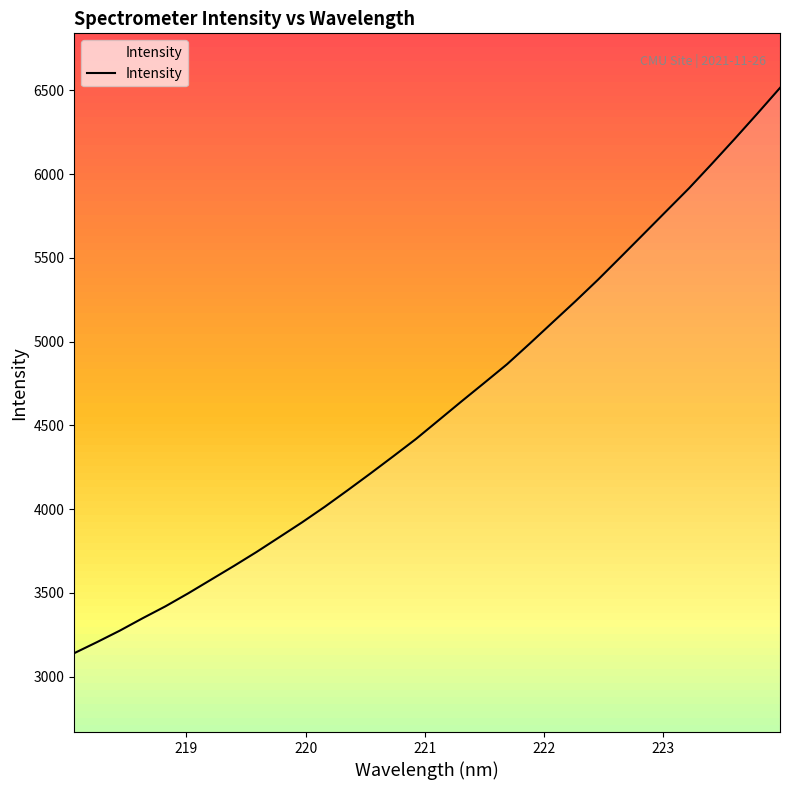

What is the difference between the maximum and minimum values?

3374.7